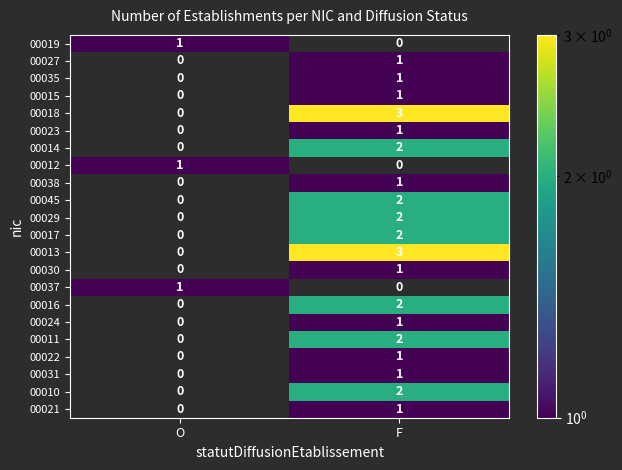

Is the value of 00016 at F greater than the value of 00019 at O?

Yes